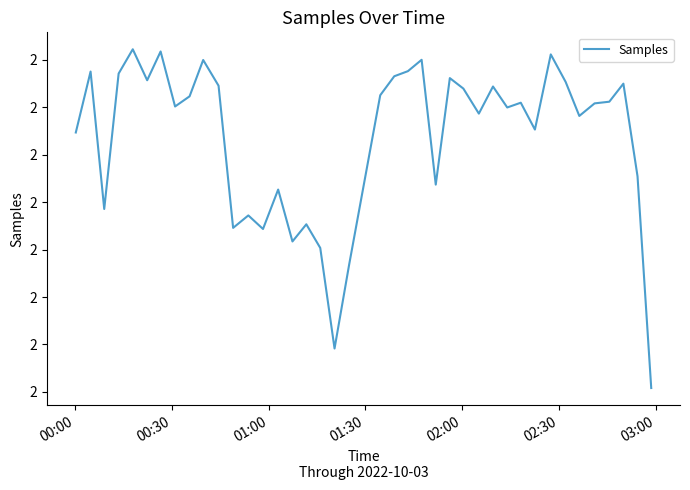

Does the chart have visible grid lines?

No